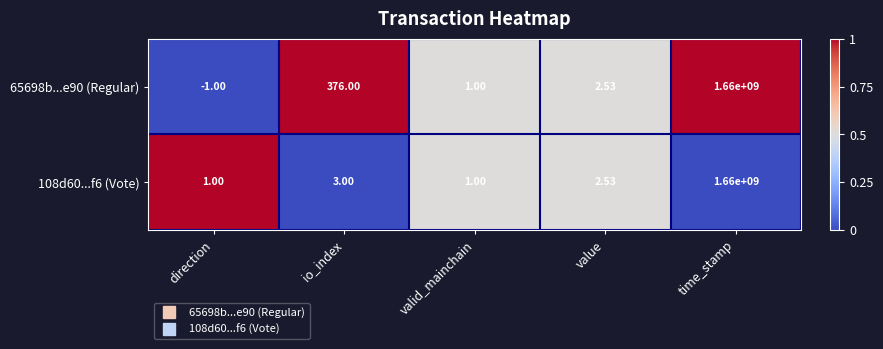

Which category has the lowest value in the 65698b...e90 (Regular) series?

direction